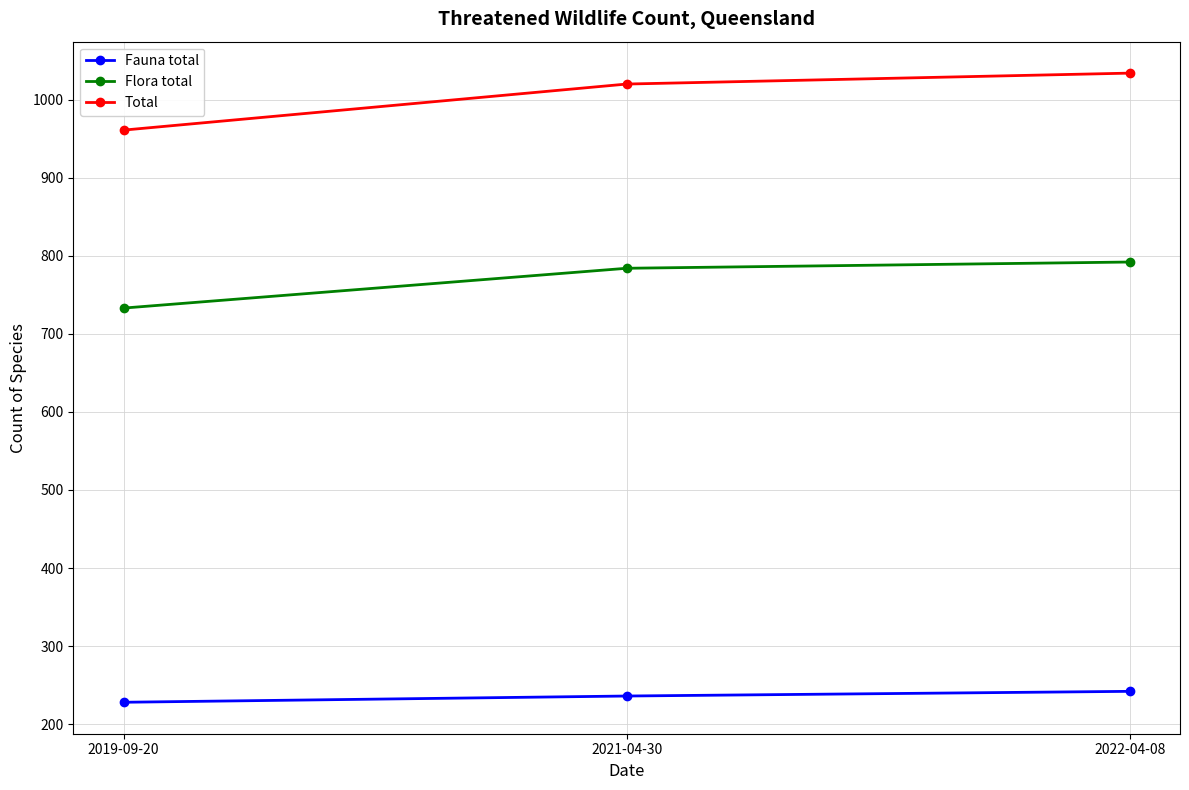

Reading left to right, what are all the values shown in this chart?

Fauna total: 2019-09-20=228	2021-04-30=236	2022-04-08=242
Flora total: 2019-09-20=733	2021-04-30=784	2022-04-08=792
Total: 2019-09-20=961	2021-04-30=1020	2022-04-08=1034